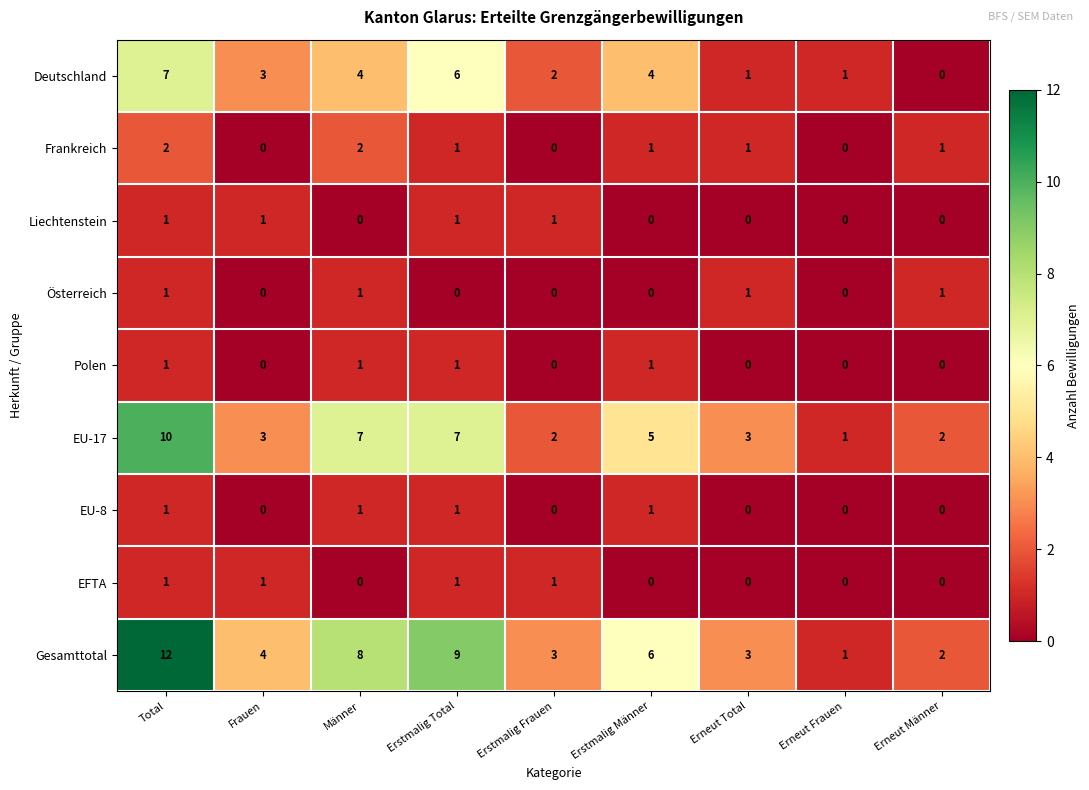

What is the difference between the highest and lowest values at Erneut Männer?

2